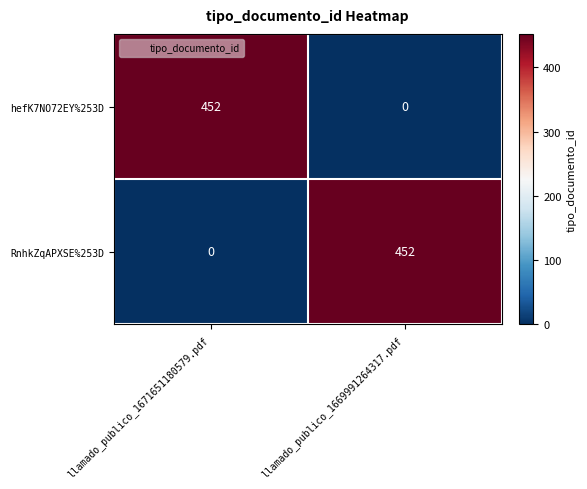

How many distinct data groups are displayed?

2